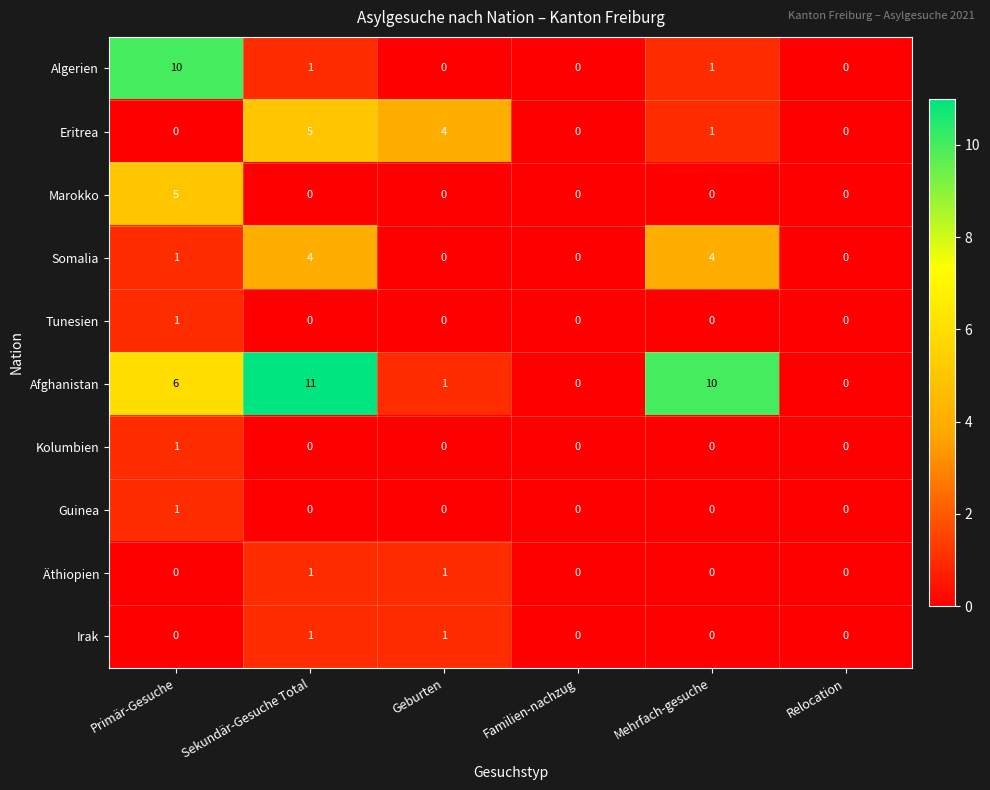

What is the greatest value displayed?

11